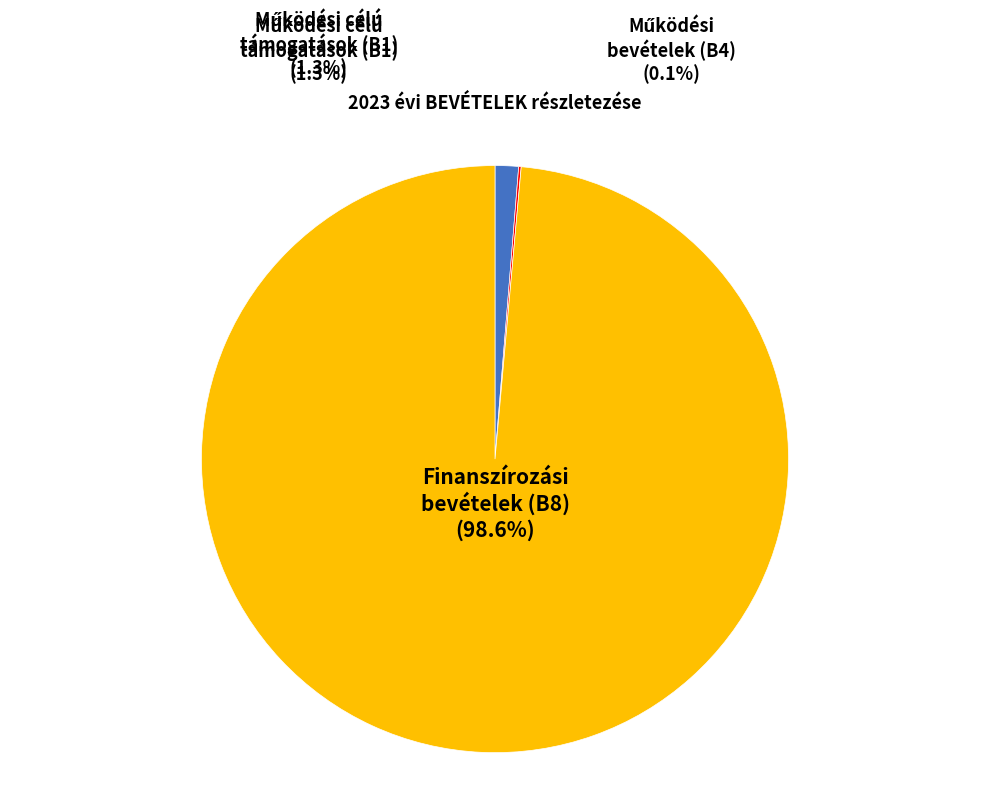

To the nearest percent, what portion does Működési célú támogatások (B1) represent?

1%